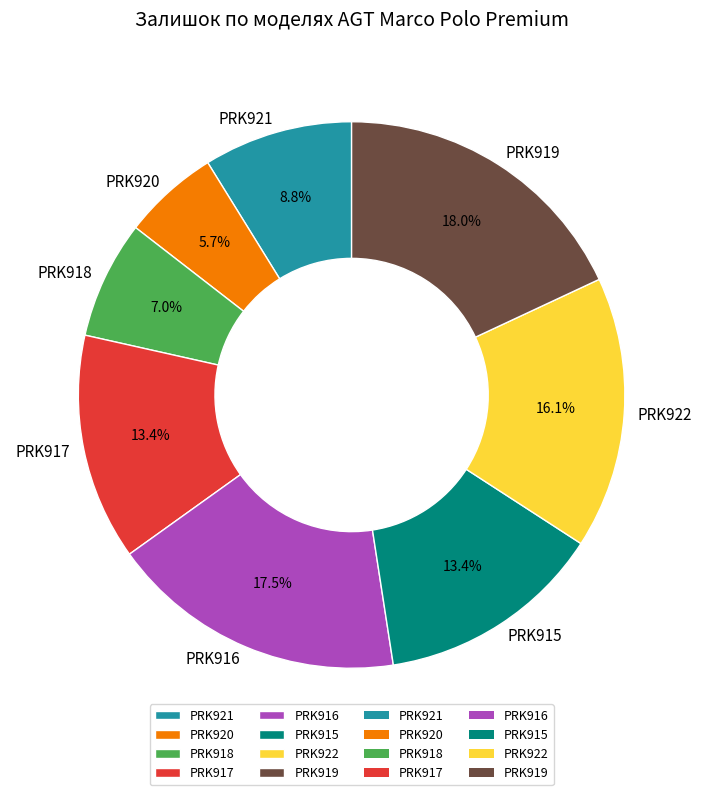

How many segments does this pie chart have?

8